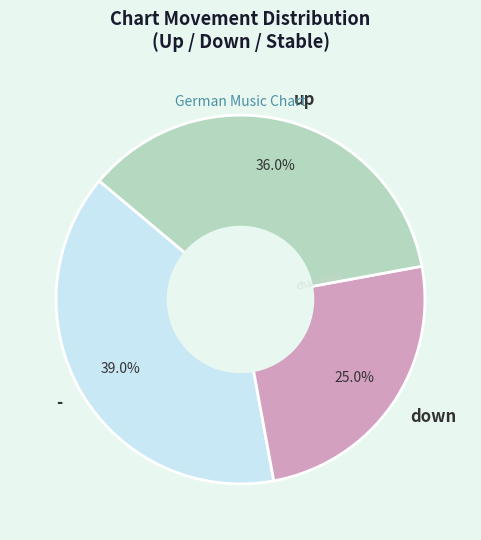

True or false: - accounts for 39% of the total.

True